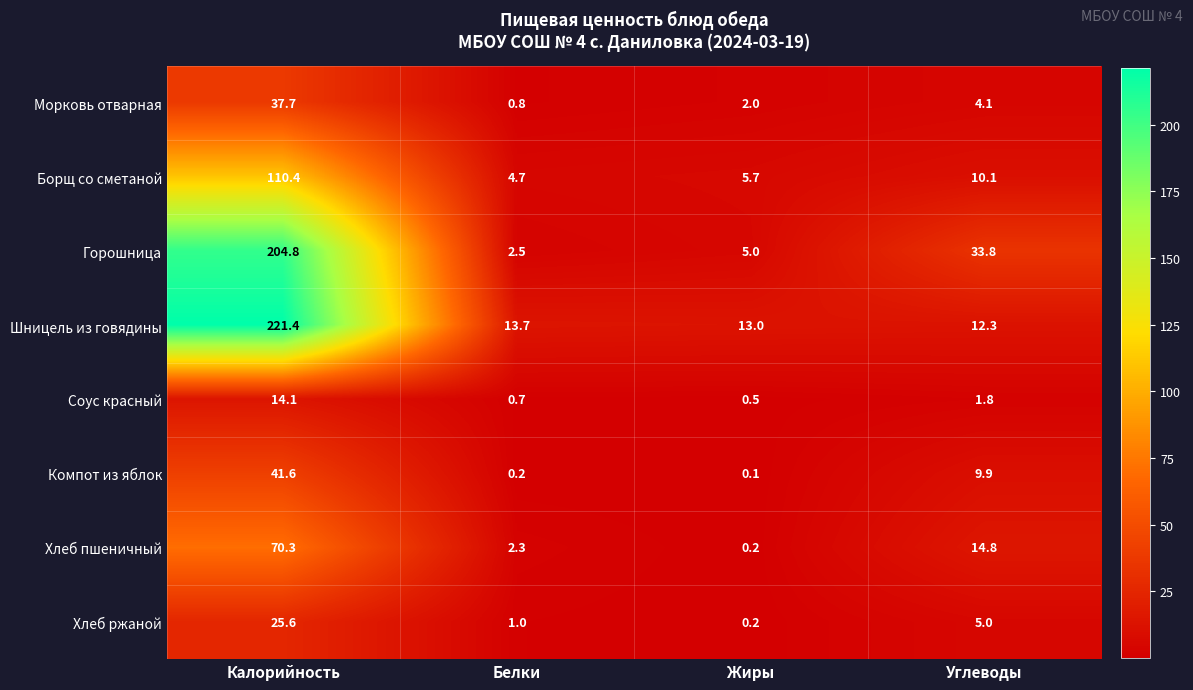

Count the number of categories in the chart.

4